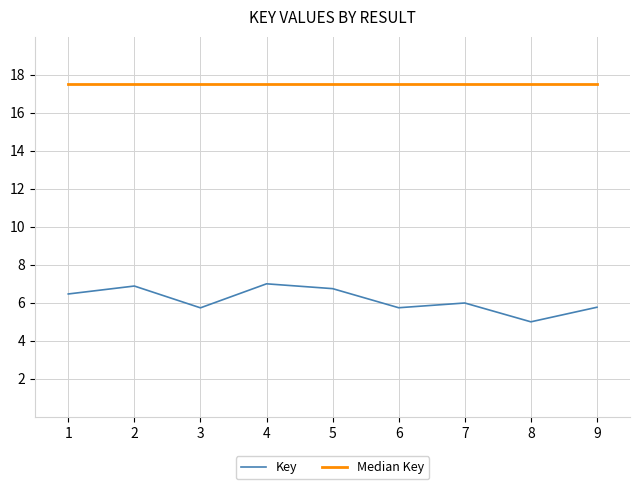

Rank the series by their maximum value, from highest to lowest.

Median Key, Key